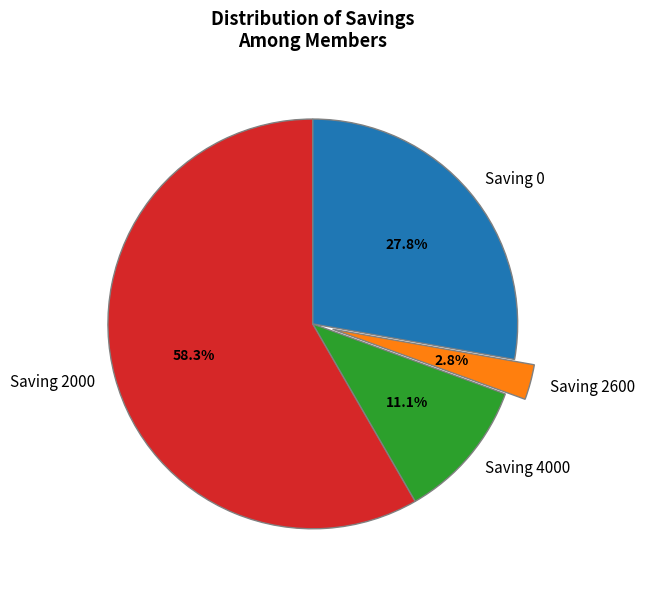

How many segments does this pie chart have?

4